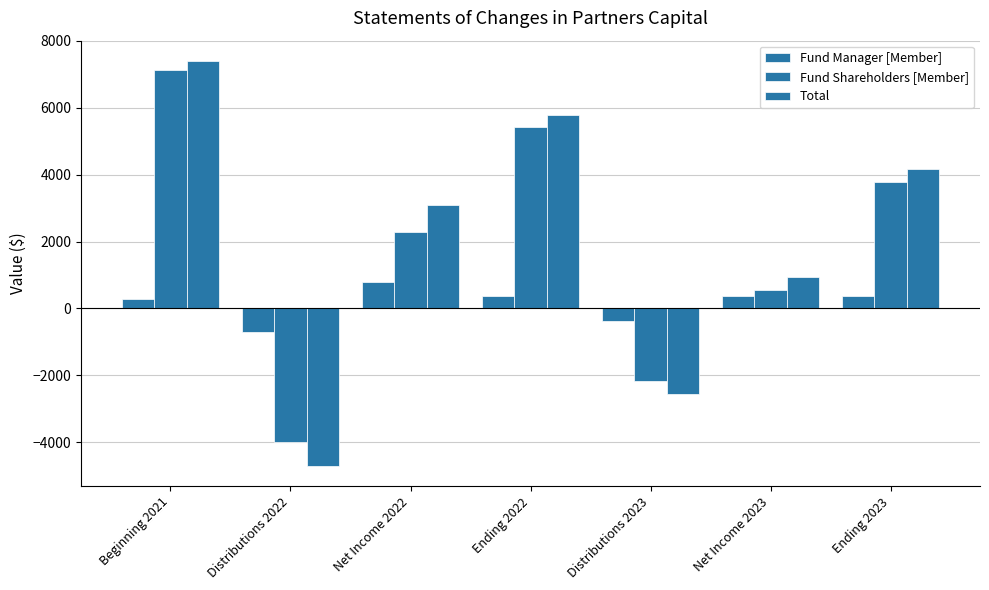

Where does the Fund Shareholders [Member] series first go above 2297?

Beginning 2021